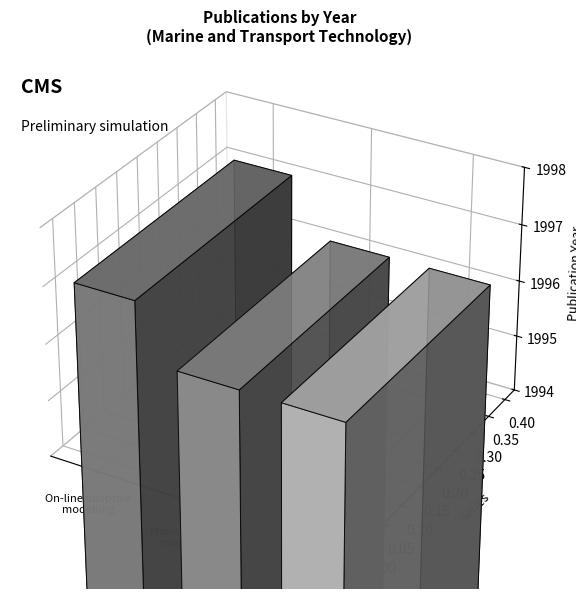

Rank the categories by value from highest to lowest.

On-line adaptive modelling, Marine system modelling, Artificial neural networks